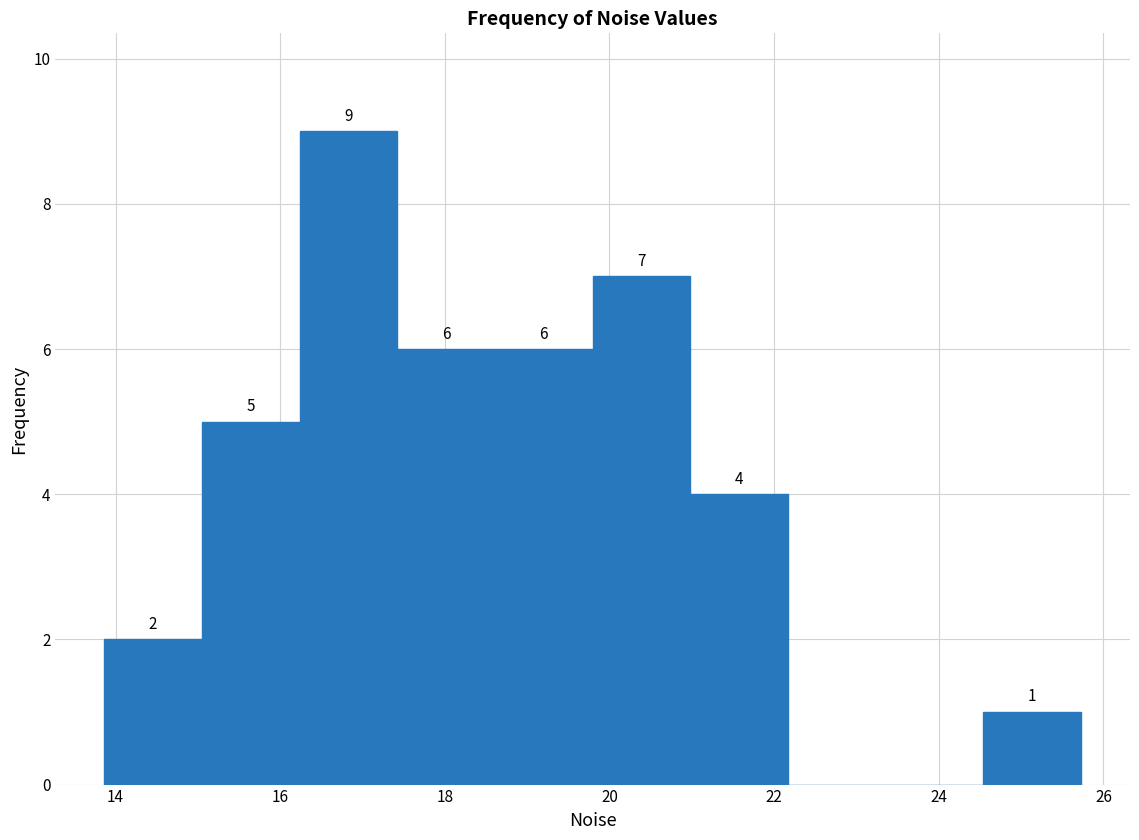

Over which range of the x-axis is the bar tallest?

16.2 to 17.4